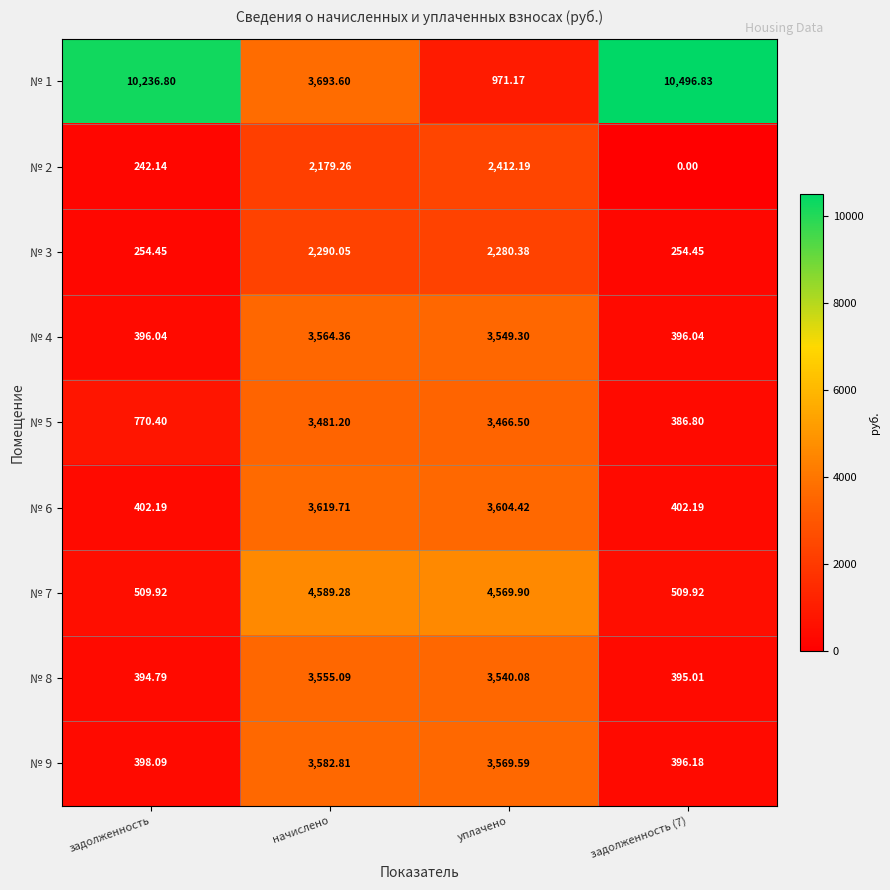

Which category has the highest value in the № 5 series?

начислено